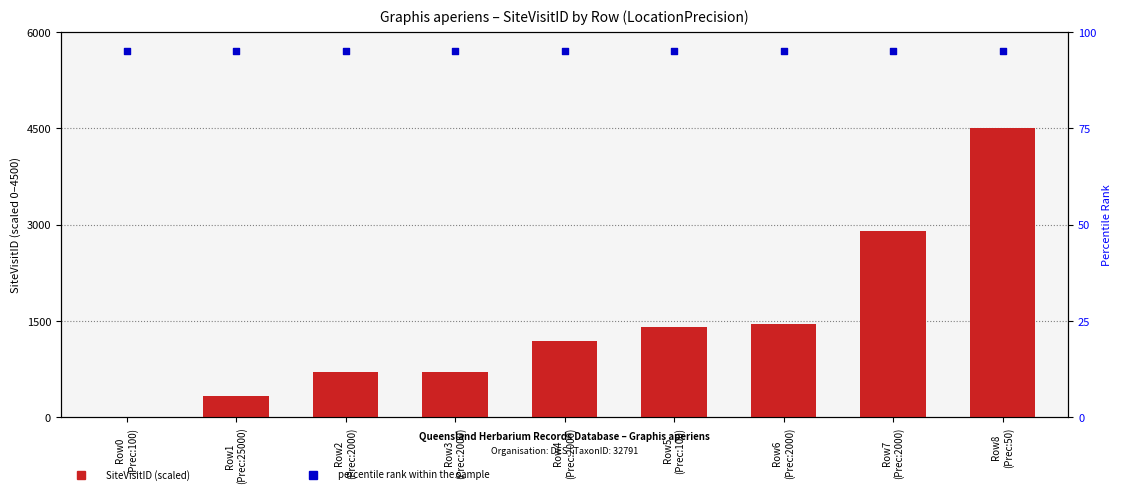

Which series has the largest total across all categories?

SiteVisitID (scaled)